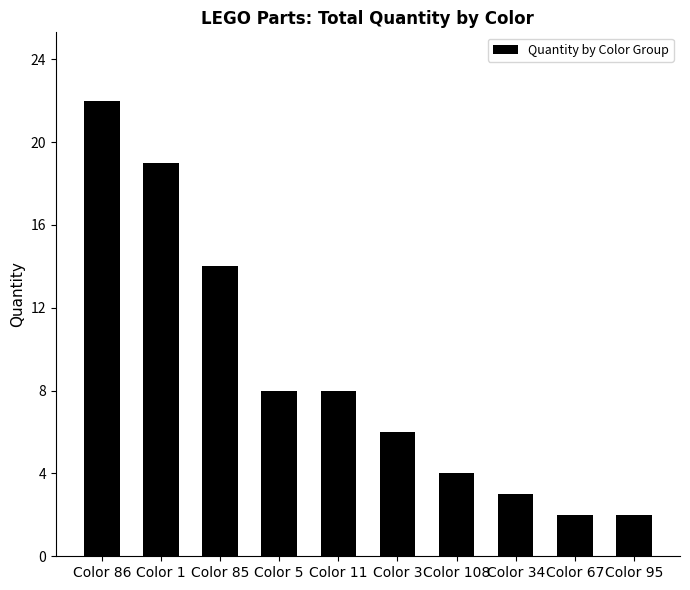

Reading left to right, extract all data points from this chart.

Color 86=22	Color 1=19	Color 85=14	Color 5=8	Color 11=8	Color 3=6	Color 108=4	Color 34=3	Color 67=2	Color 95=2